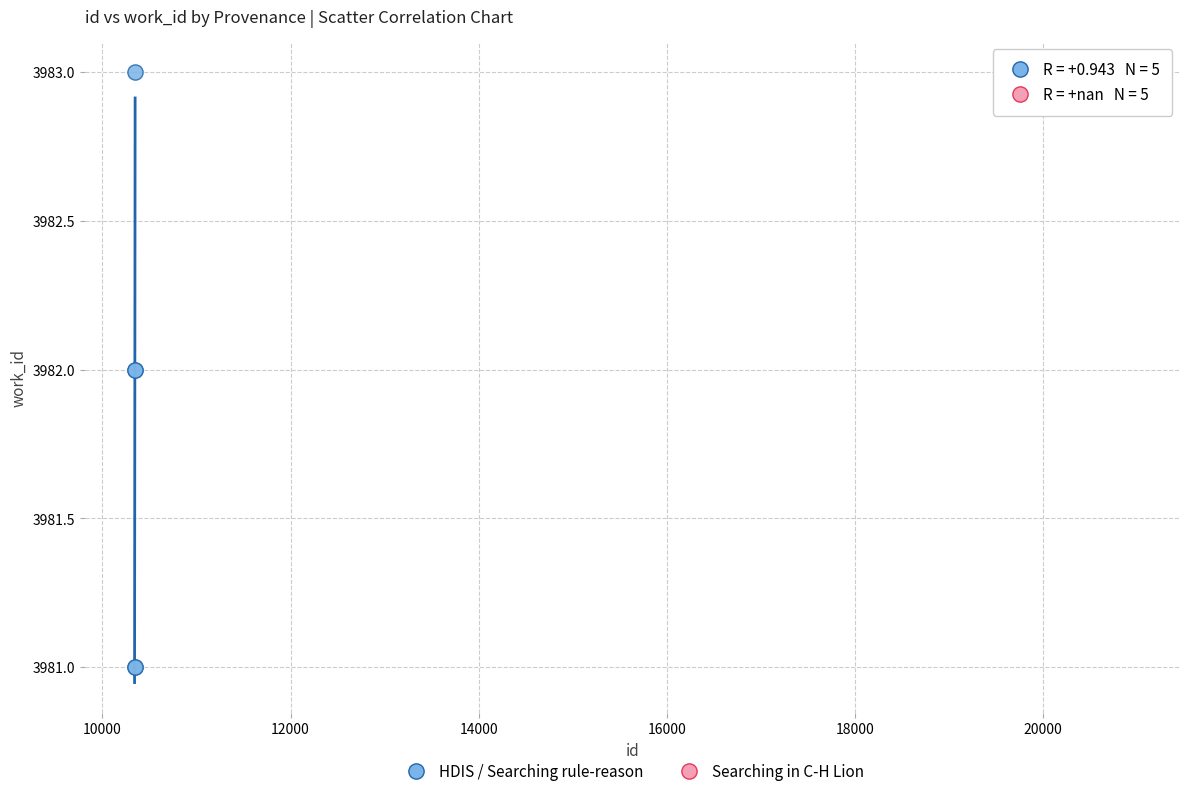

Which series contains the lowest Y value?

HDIS / Searching rule-reason